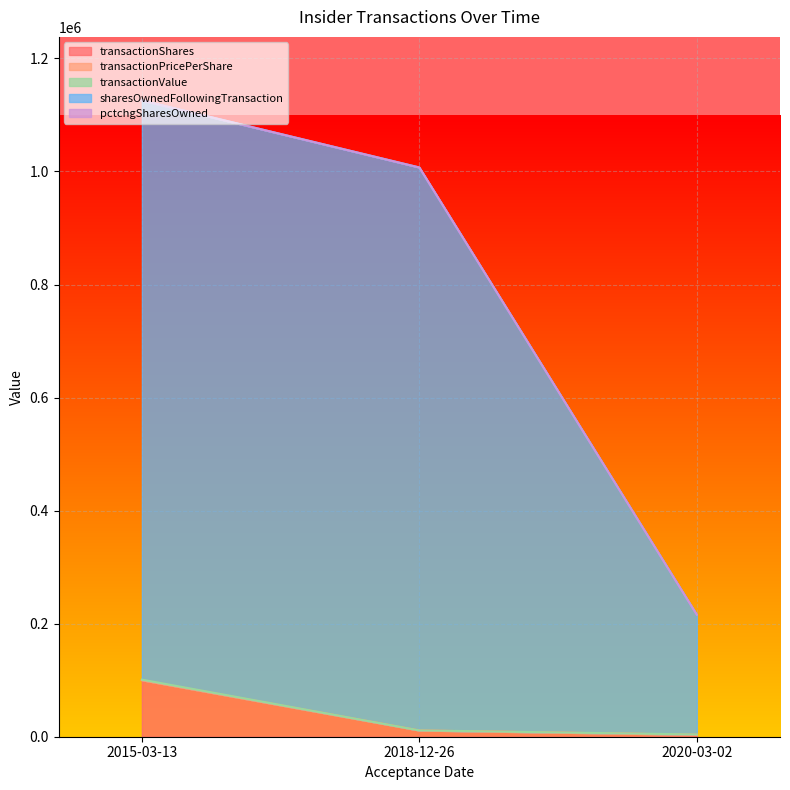

Is it true that sharesOwnedFollowingTransaction equals 1007102.3 at 2018-12-26?

True